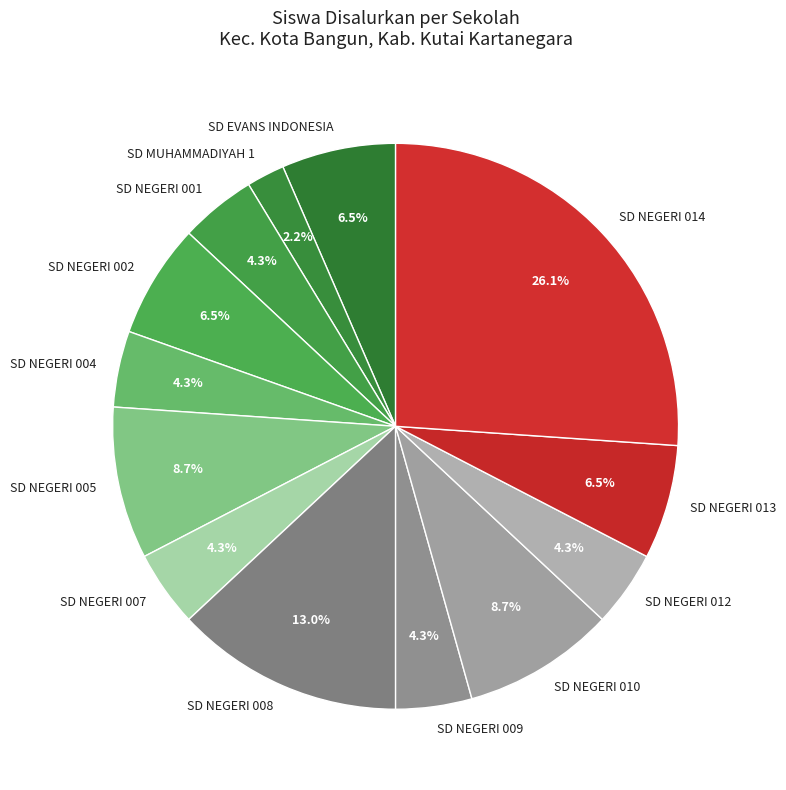

To the nearest percent, what is the combined percentage of SD NEGERI 005 and SD NEGERI 001?

13%